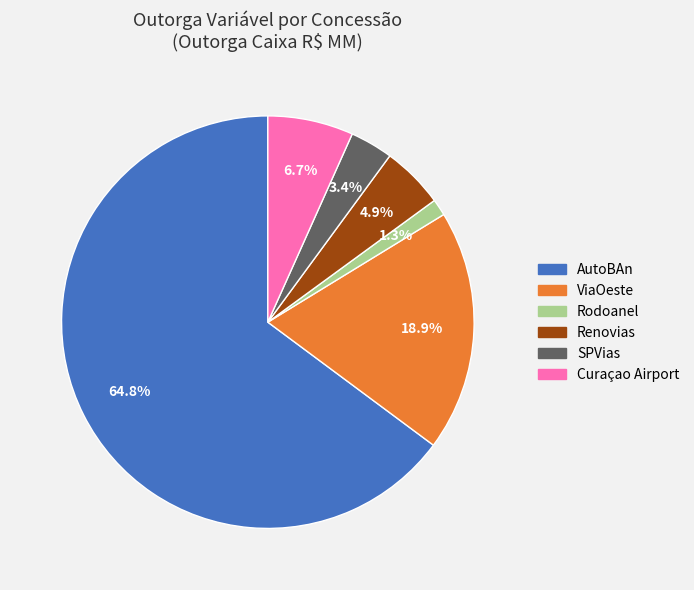

Does any single category account for the majority?

Yes